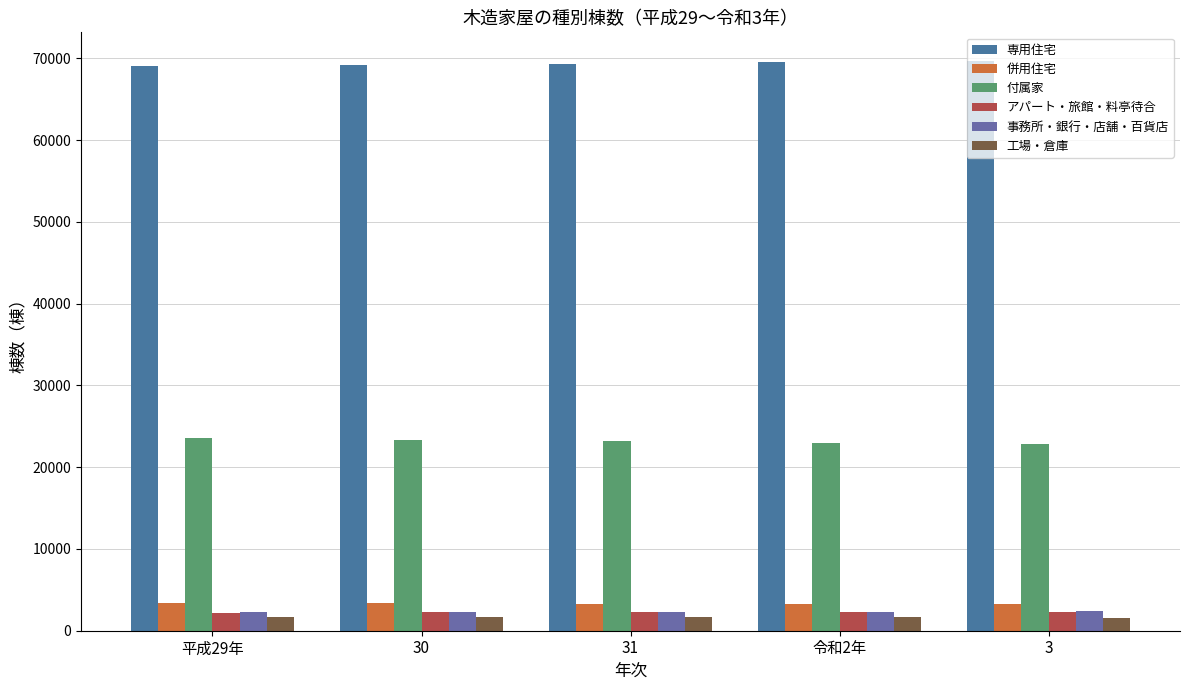

How many distinct data groups are displayed?

6